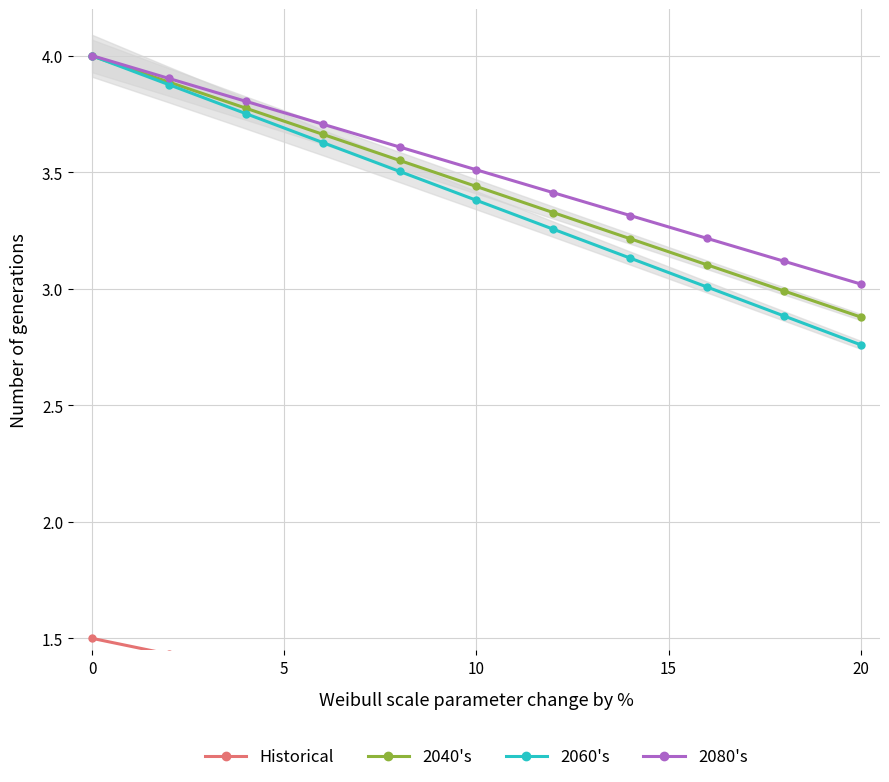

Is it true that 2080's equals 5.1 at 20?

False